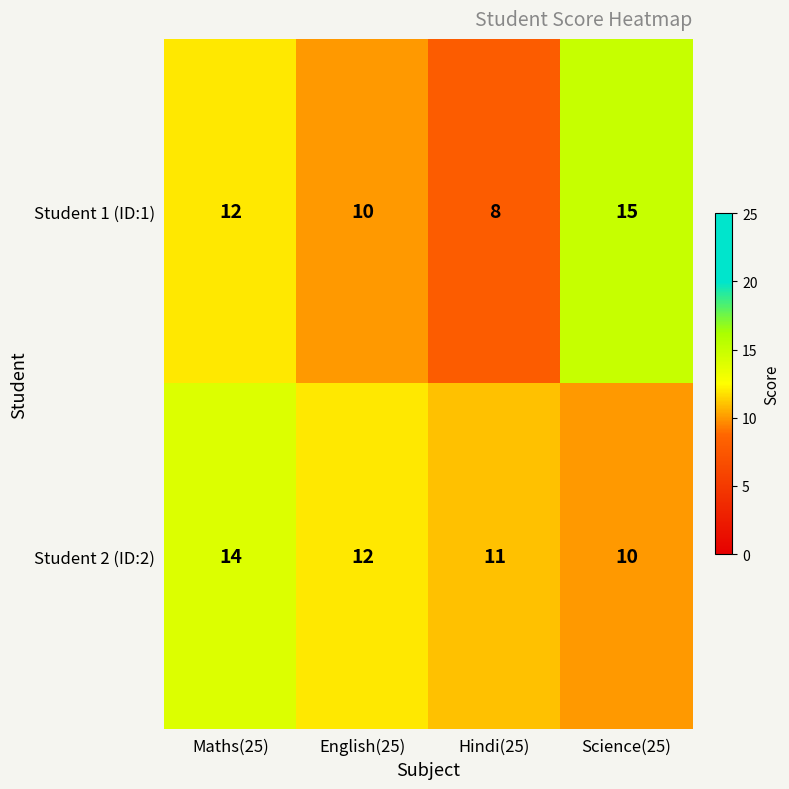

What is the minimum value shown in the chart?

8